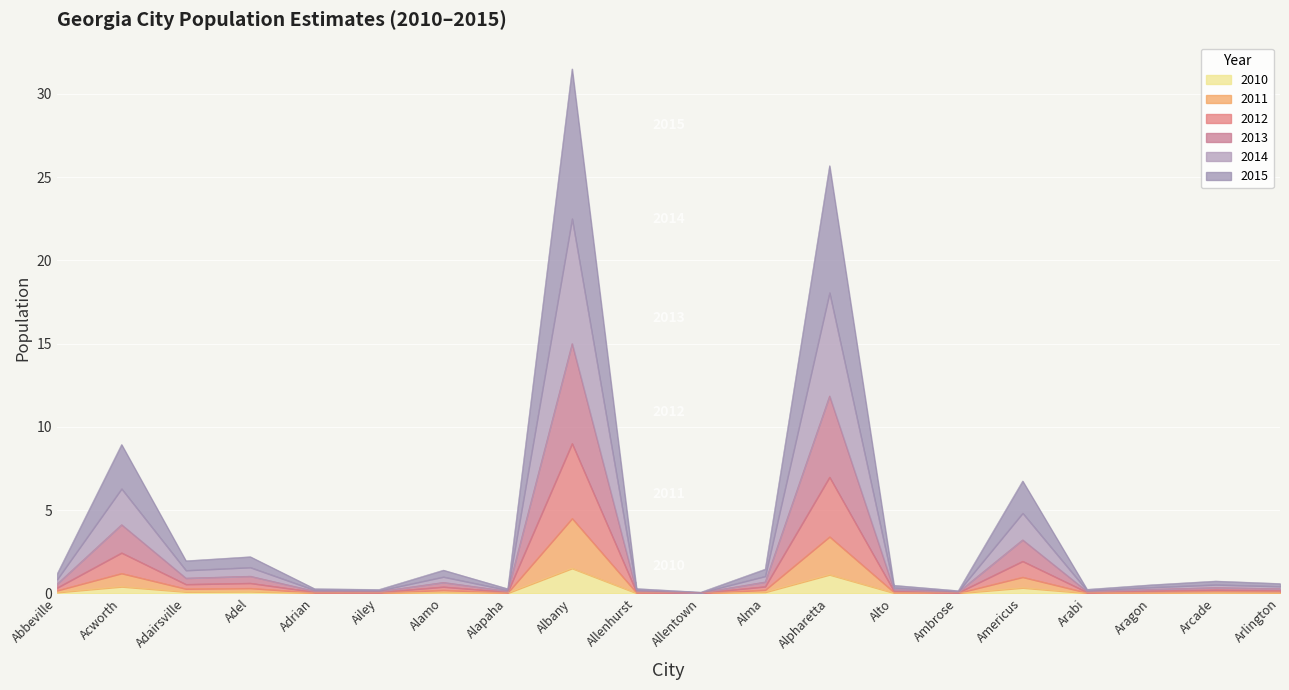

In 2012, how many points are lower than both neighbors (excluding endpoints)?

6